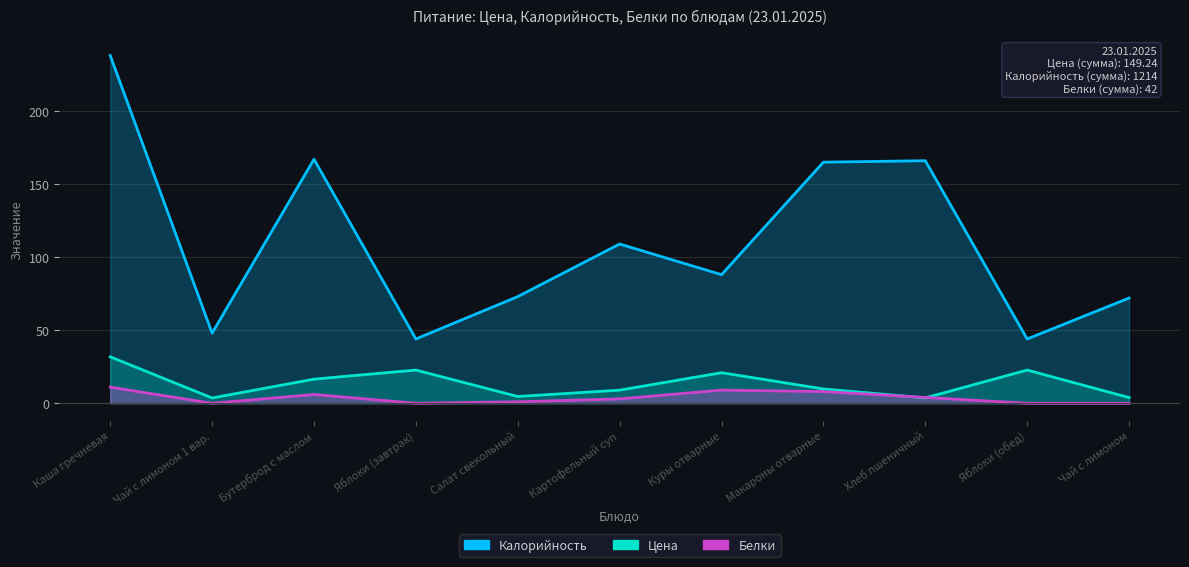

How many interior local valleys does the Цена series have?

3